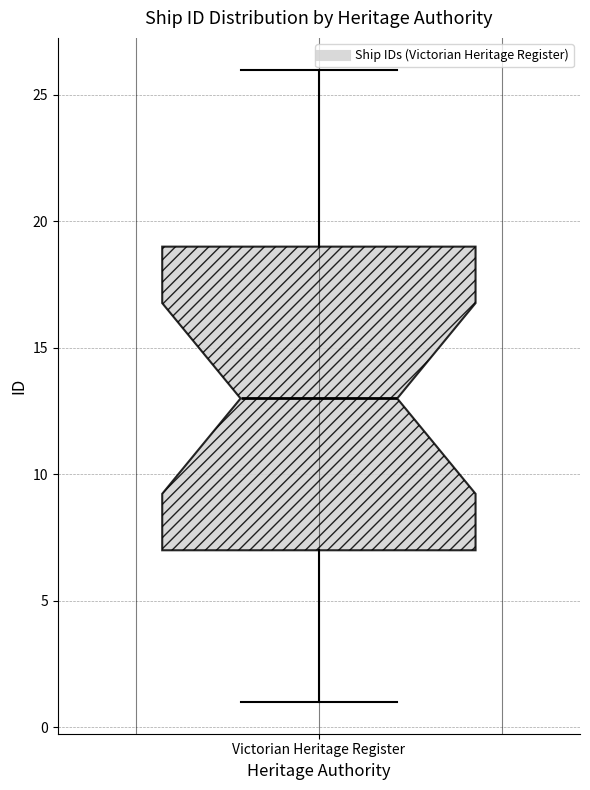

Where is the upper edge of the box for Victorian Heritage Register on the y-axis? The values are not printed on the chart, so give them approximately, as read against the axis.

19